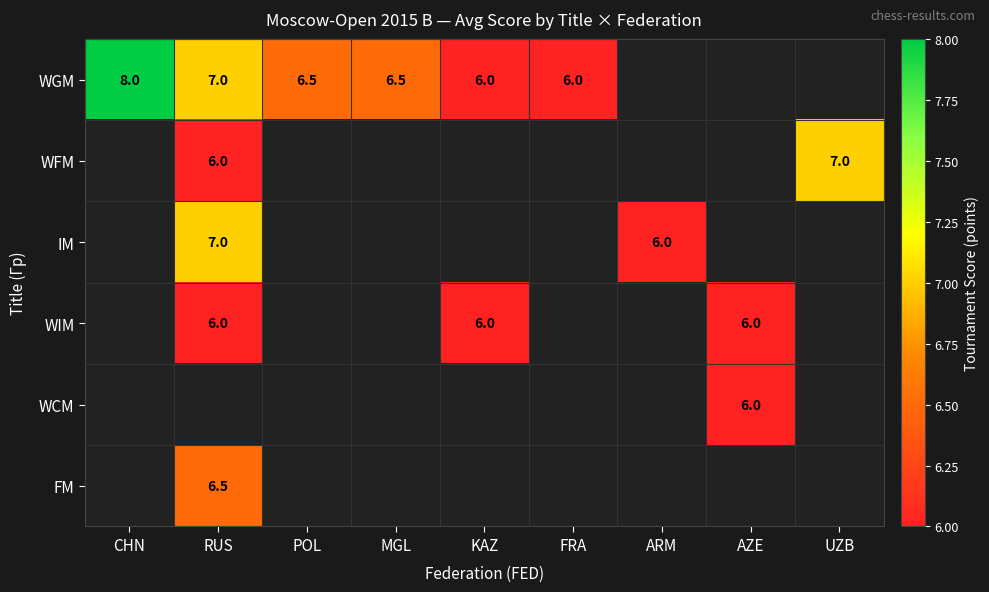

The value of IM at RUS is 11.0. True or false?

False